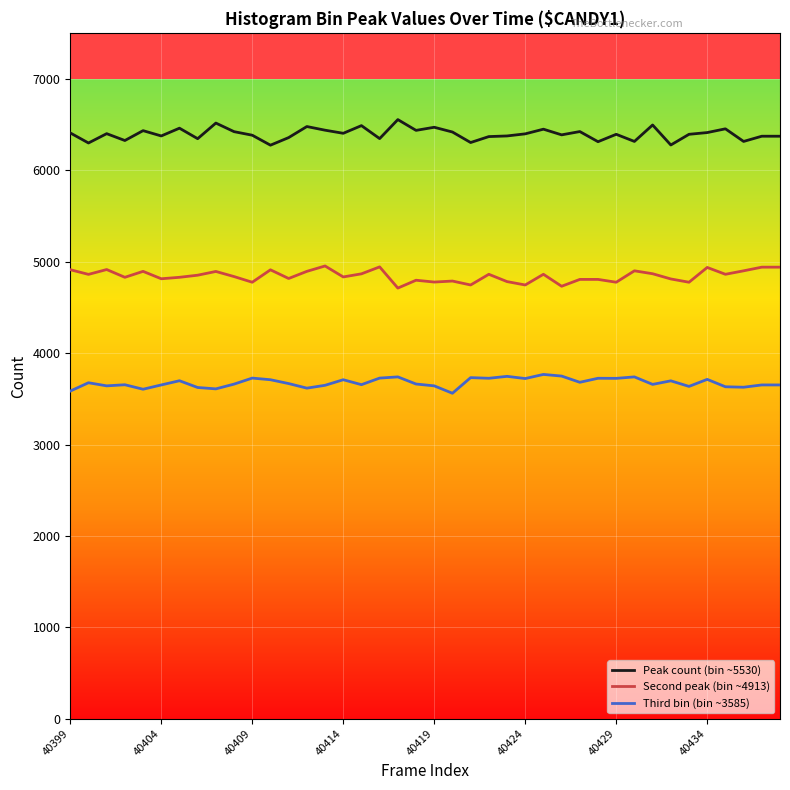

Is this an area chart (filled region under the line)?

No